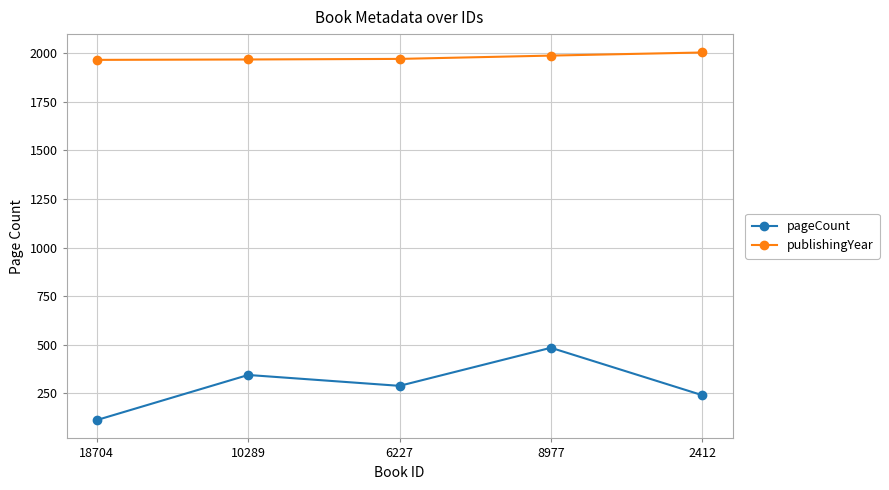

Is this an area chart (filled region under the line)?

No